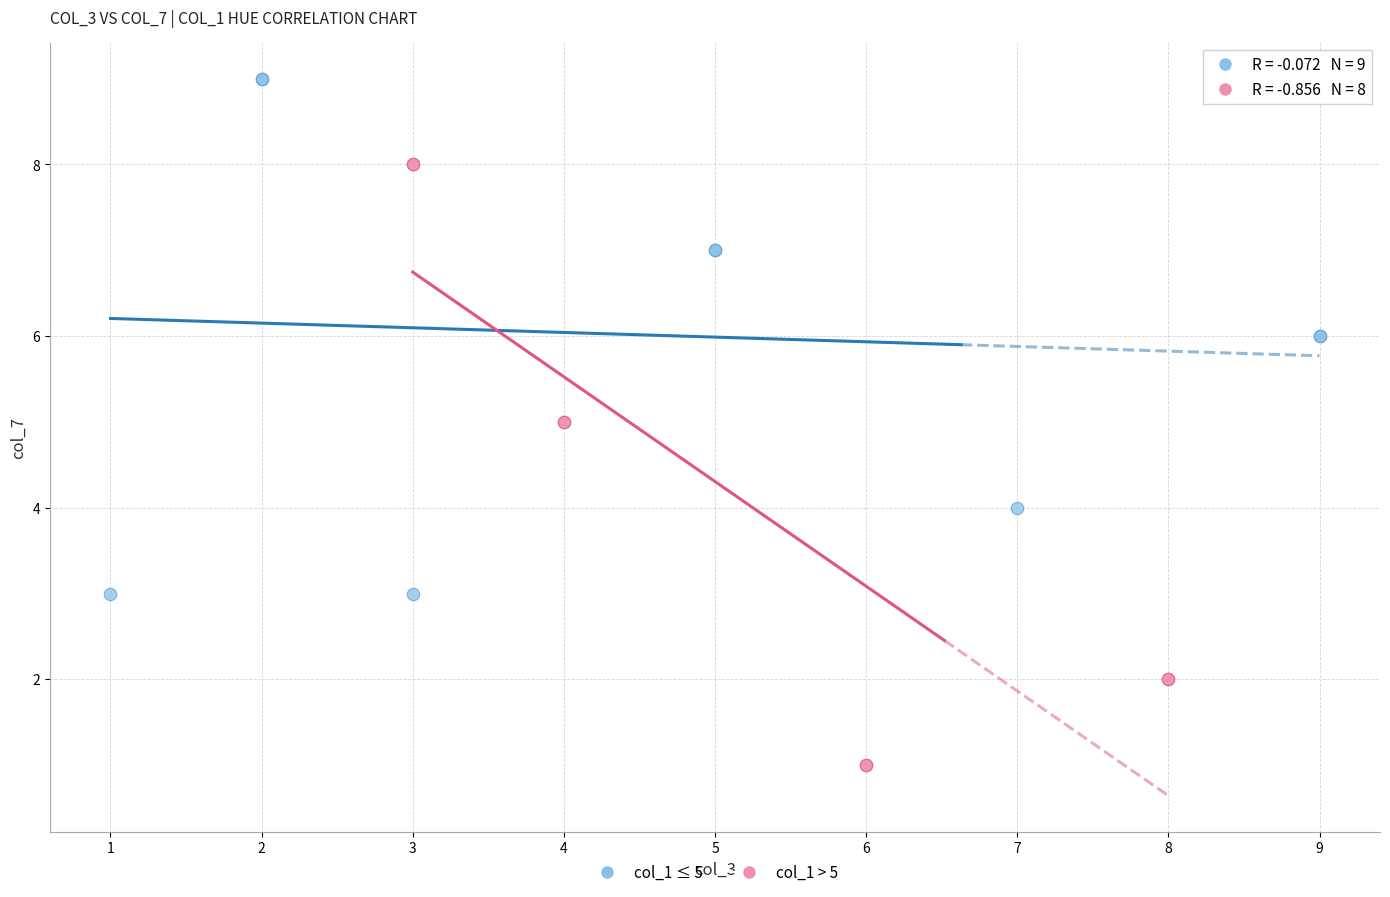

Which series contains the lowest Y value?

col_1 > 5